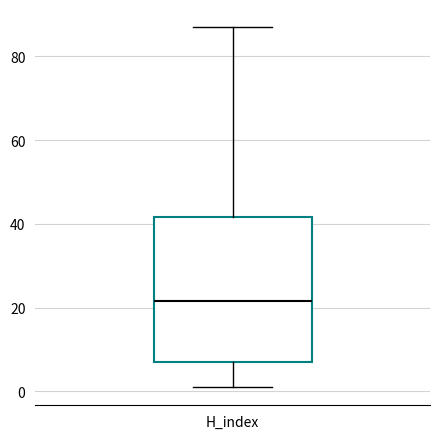

Where does the median line of the box for H_index sit on the y-axis? The values are not printed on the chart, so give them approximately, as read against the axis.

22